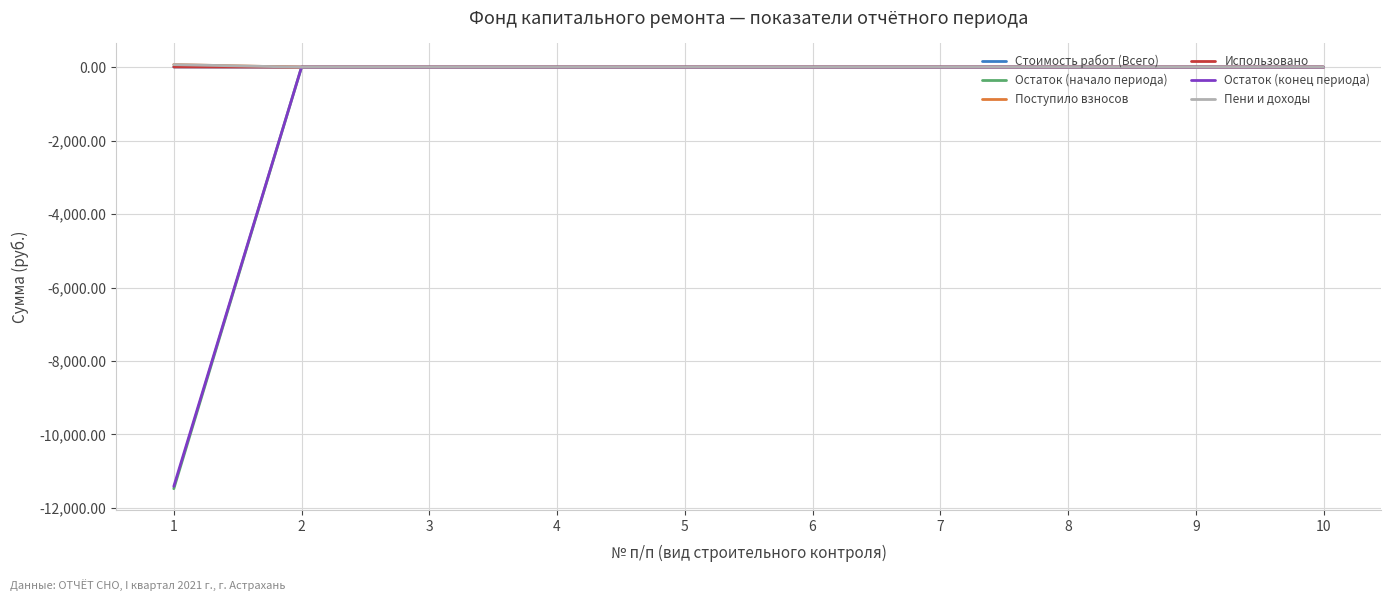

Does the chart display data point markers on the line(s)?

No